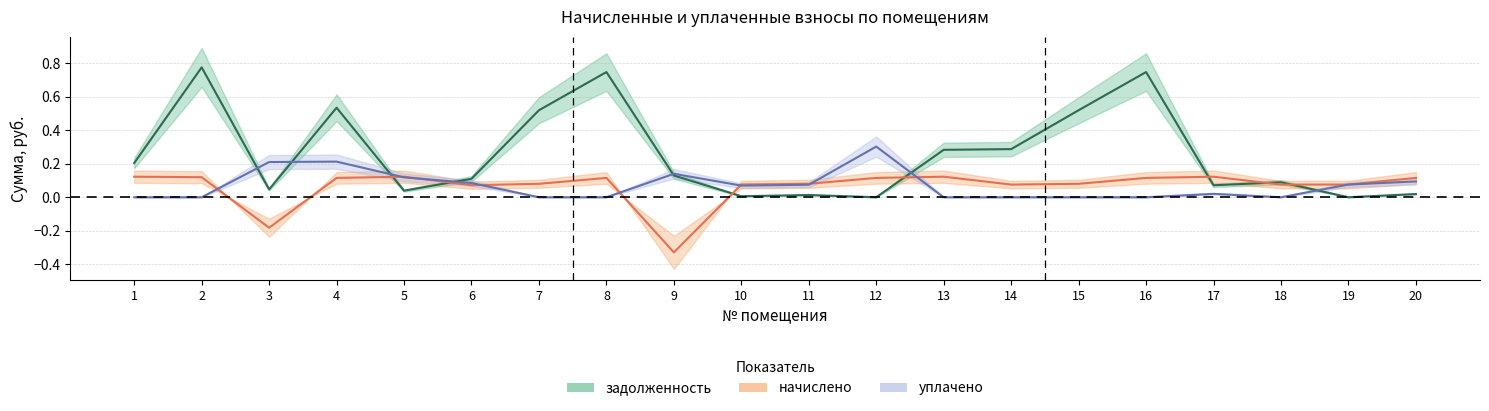

At 15, list the series in order from largest to smallest.

задолженность, начислено, уплачено